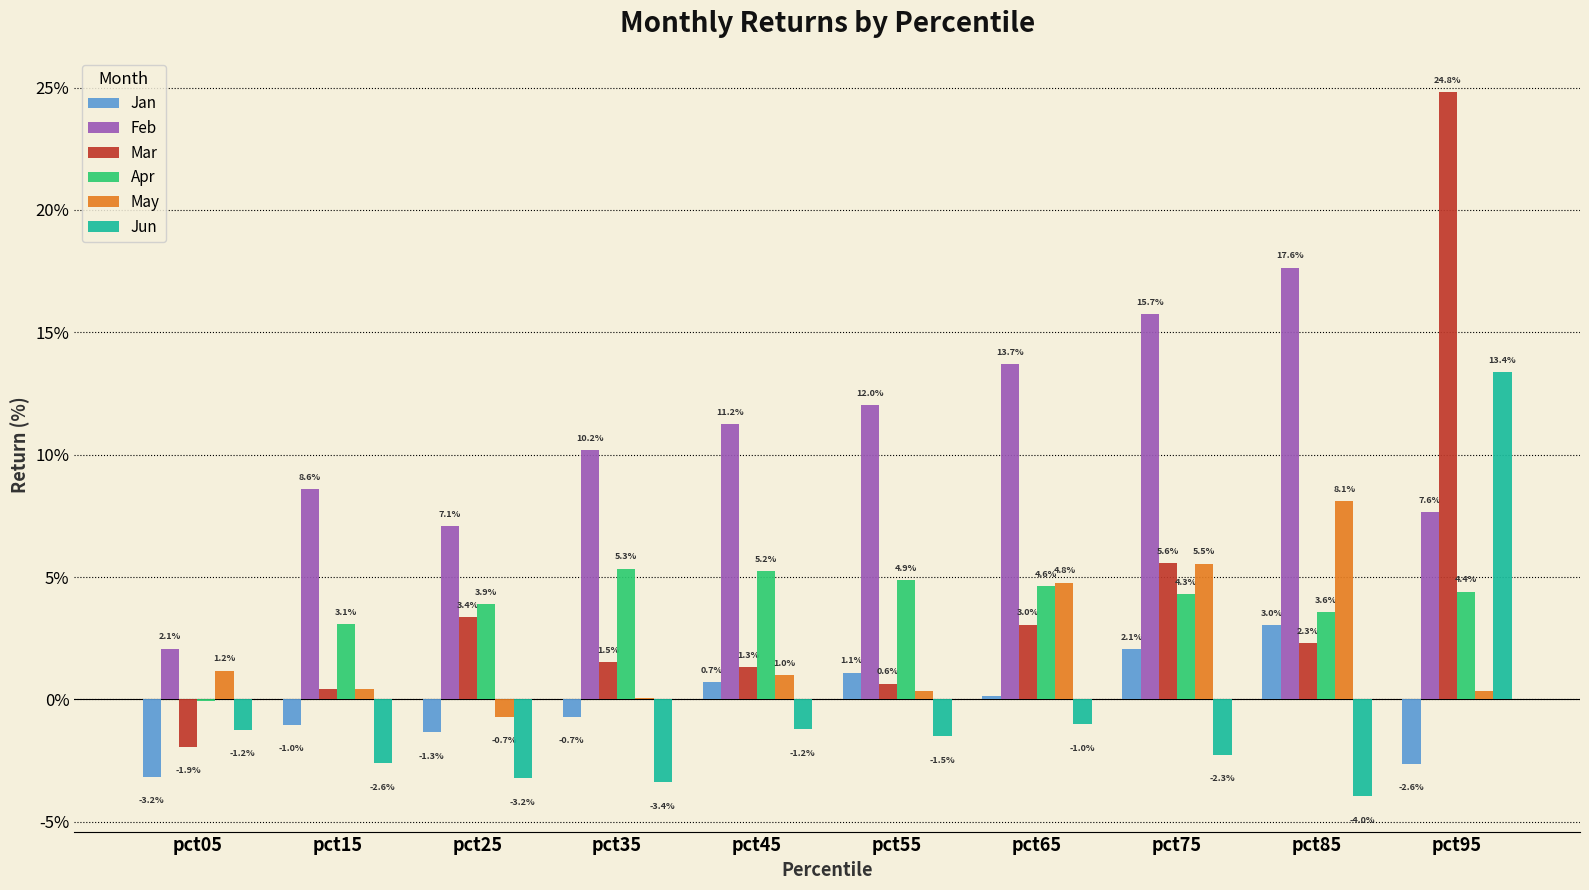

Are the bars grouped side by side (vs. stacked)?

Yes